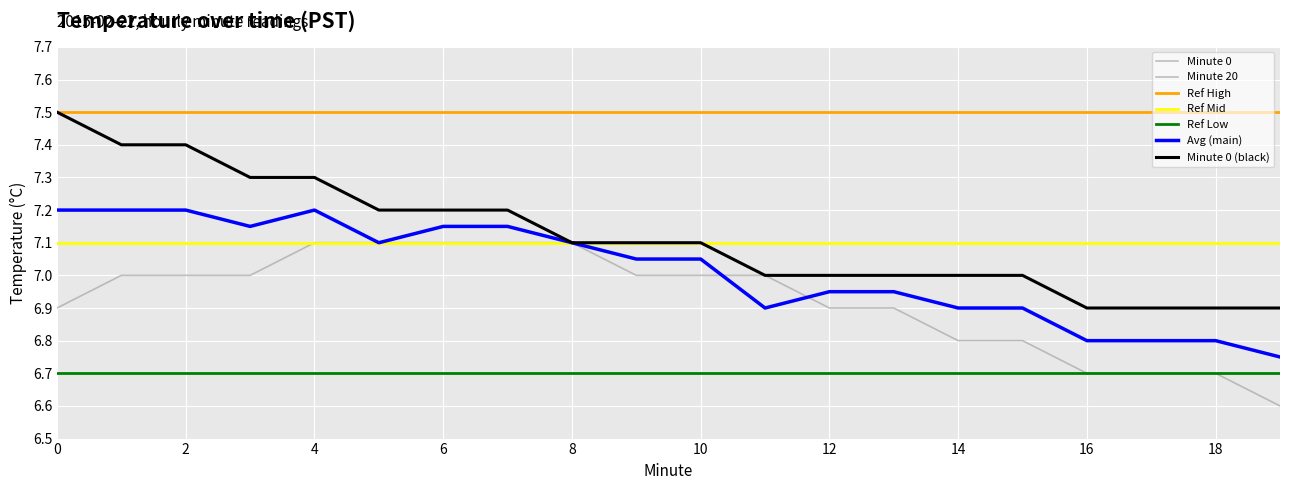

Is this an area chart (filled region under the line)?

No